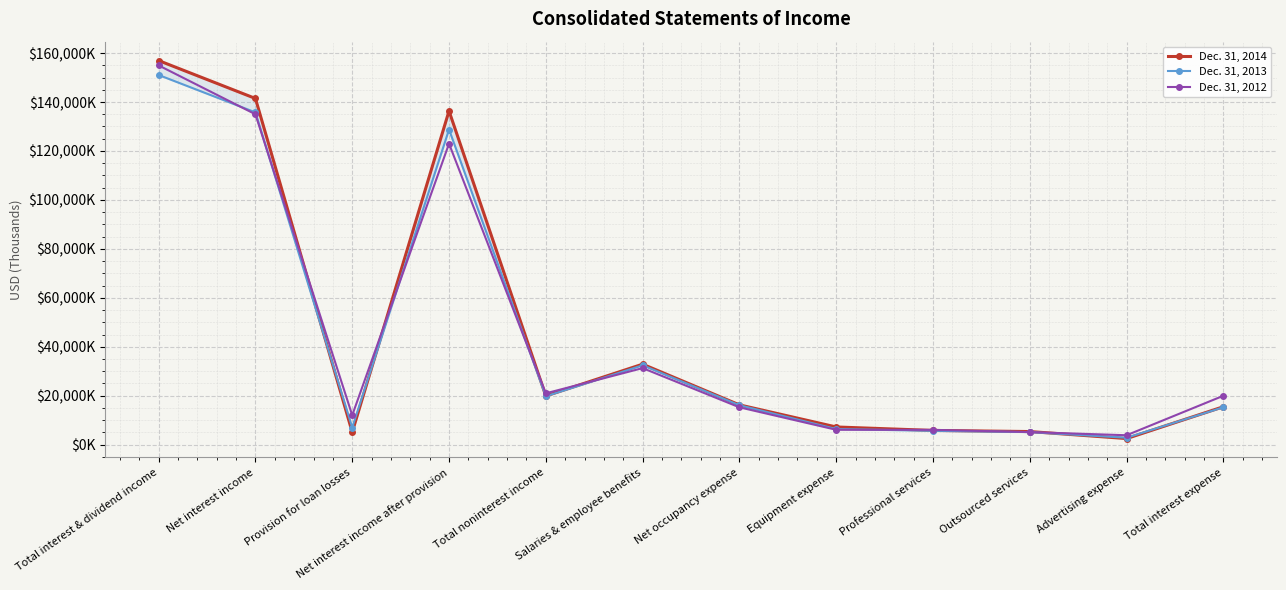

What is the label of the 6th point from the right?

Net occupancy expense